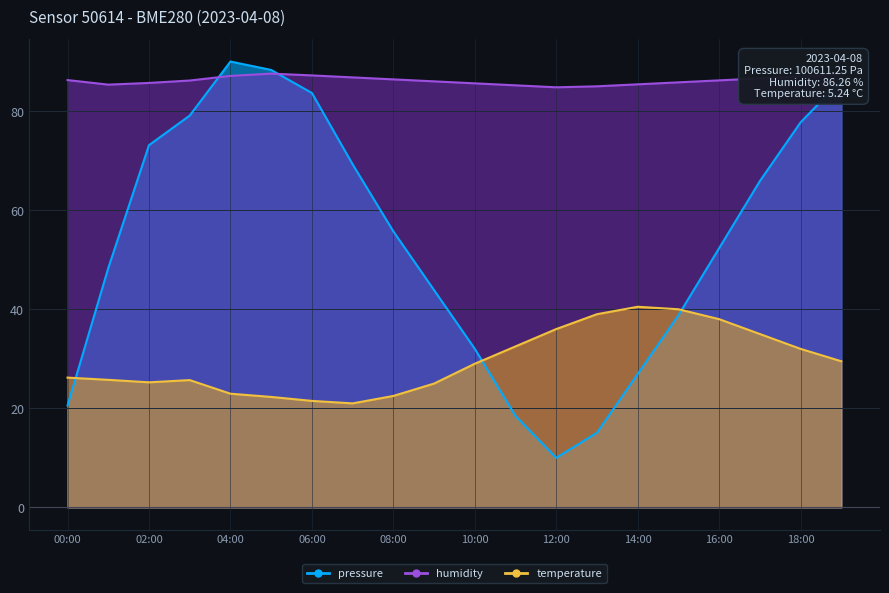

Rank the series by their average value, from highest to lowest.

humidity, pressure, temperature